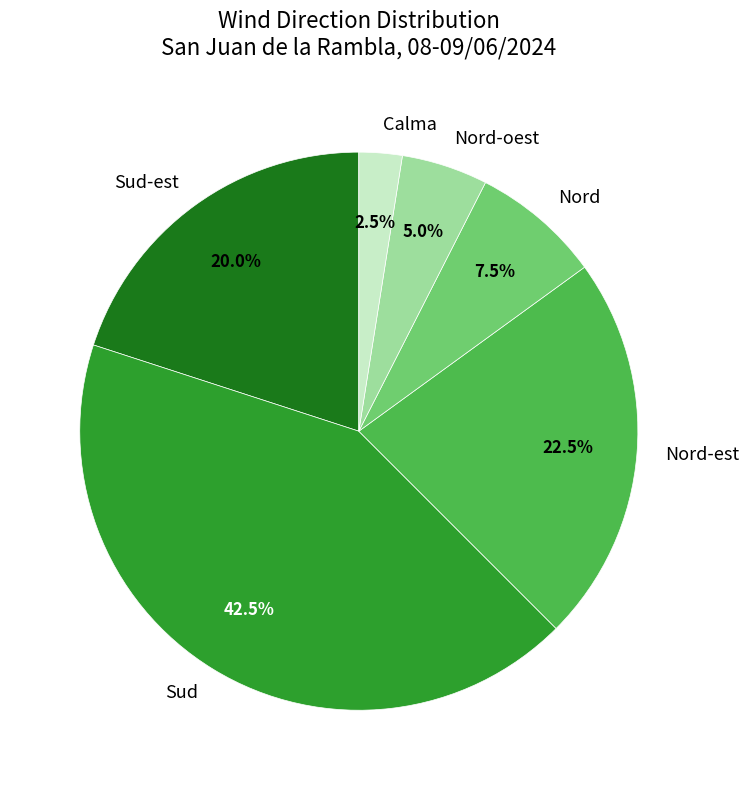

Which slice is the smallest?

Calma